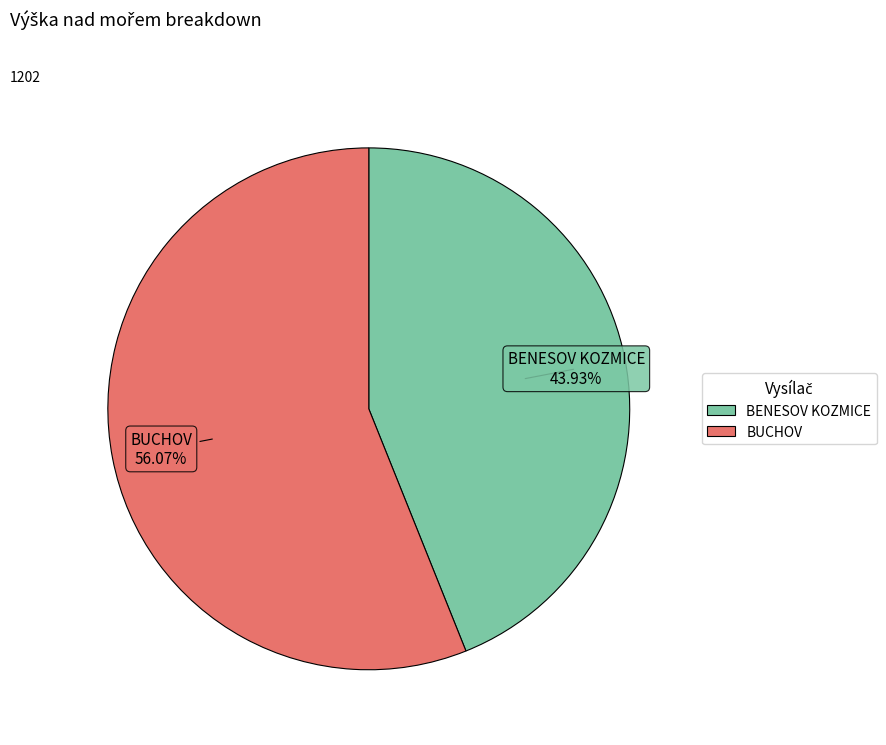

Which slice is the largest?

BUCHOV